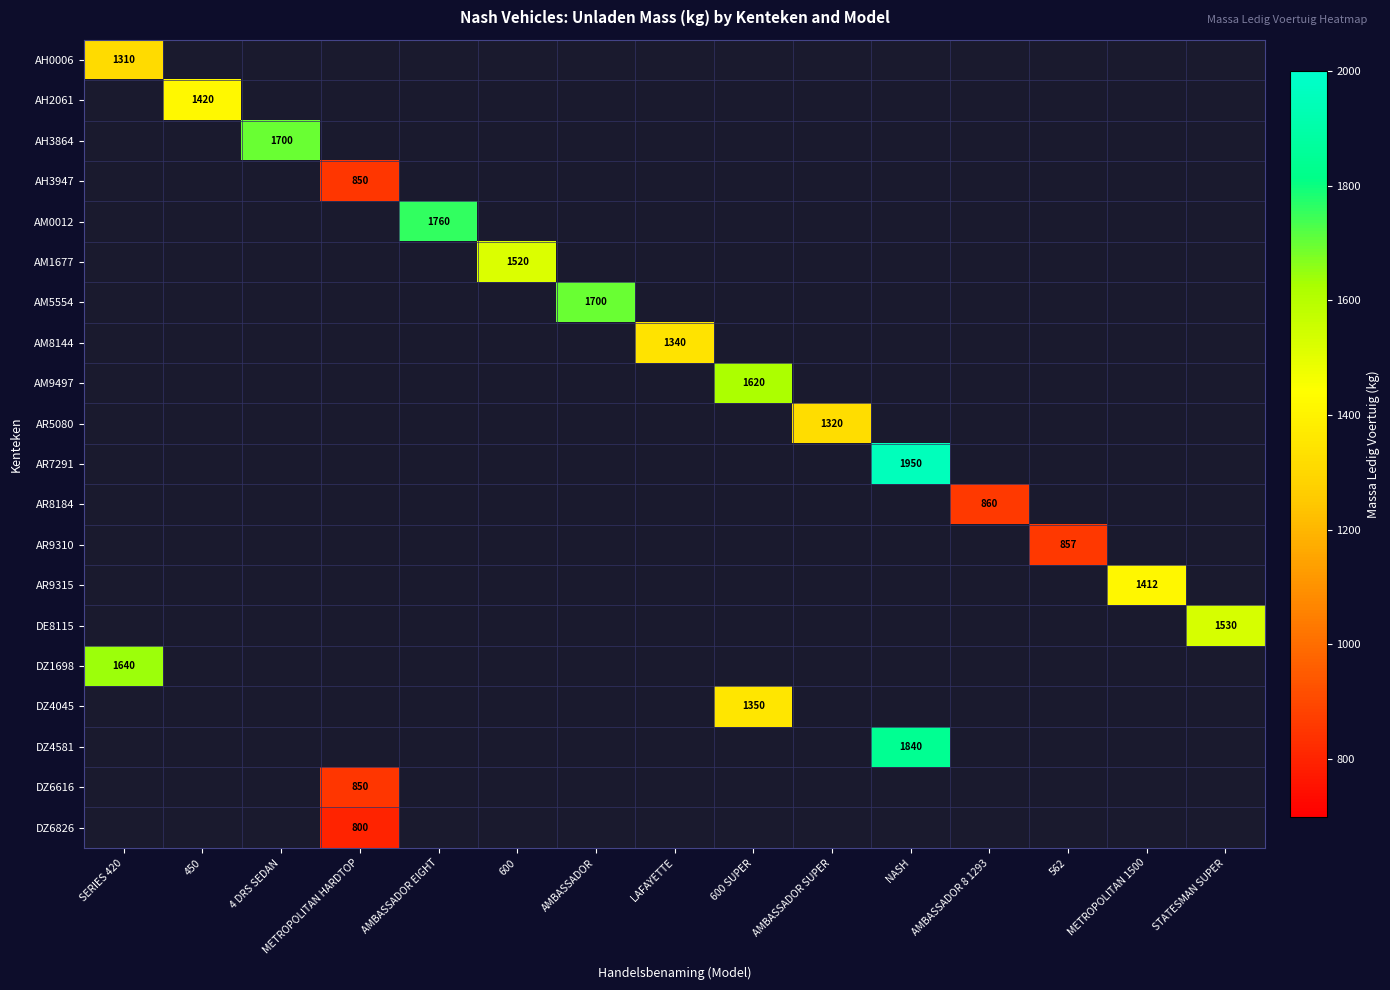

What is the minimum value shown in the chart?

800.0